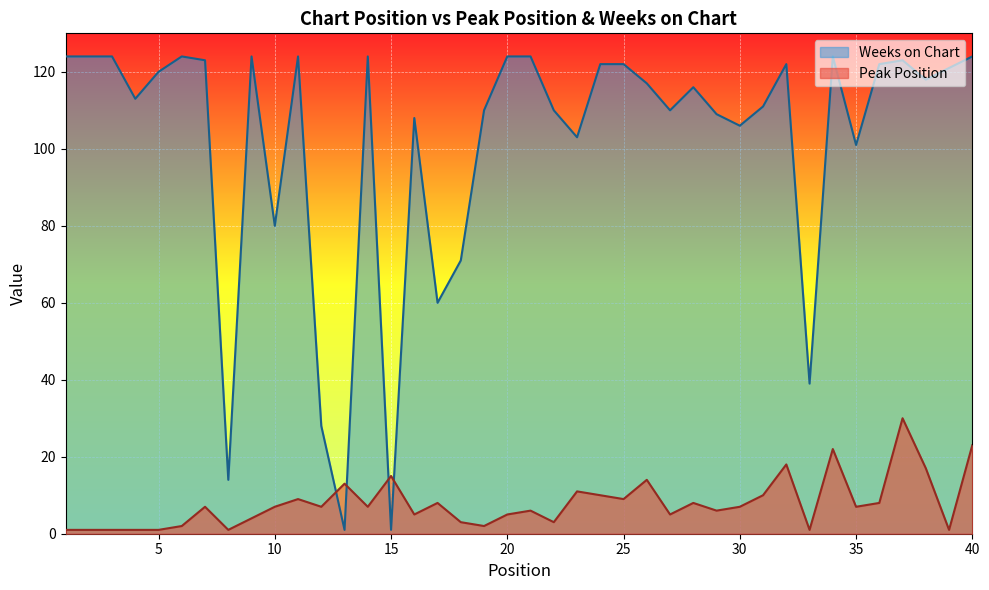

Where does the Weeks on Chart series first go above 118?

1